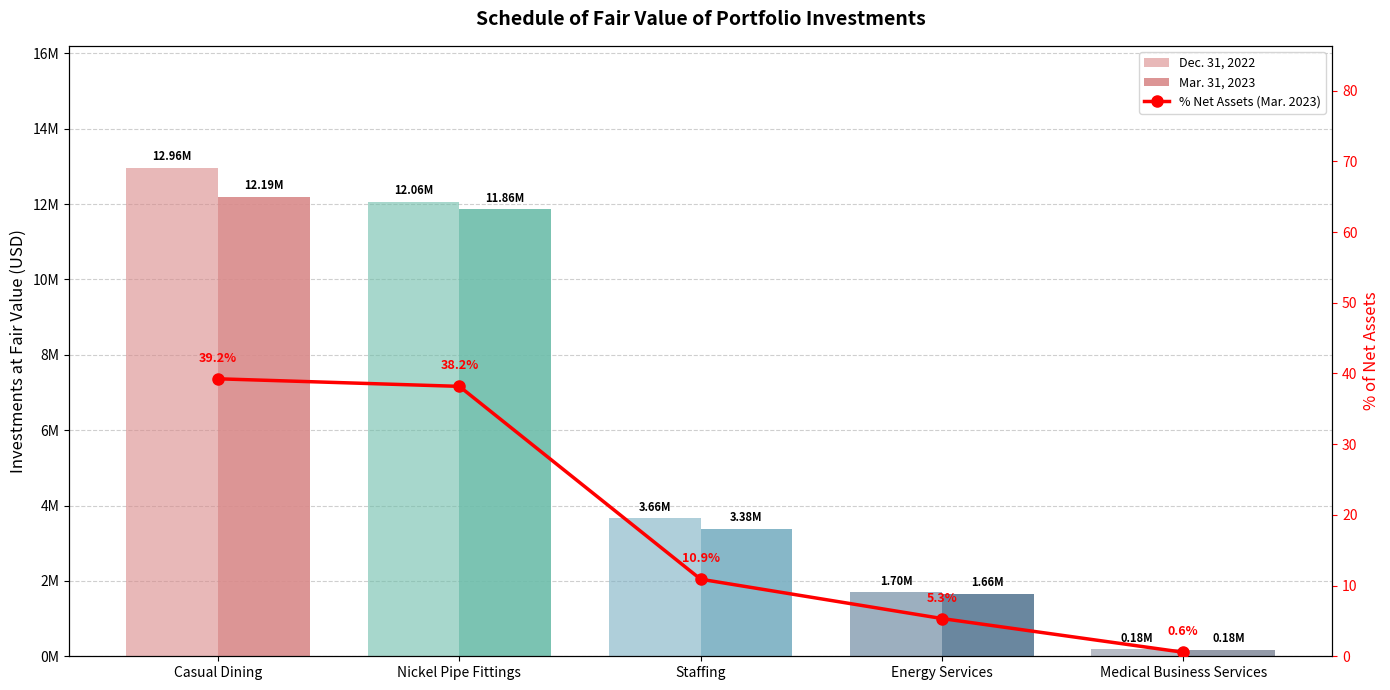

List the series in order of their peak value, lowest first.

% Net Assets (Mar. 2023), Mar. 31, 2023, Dec. 31, 2022